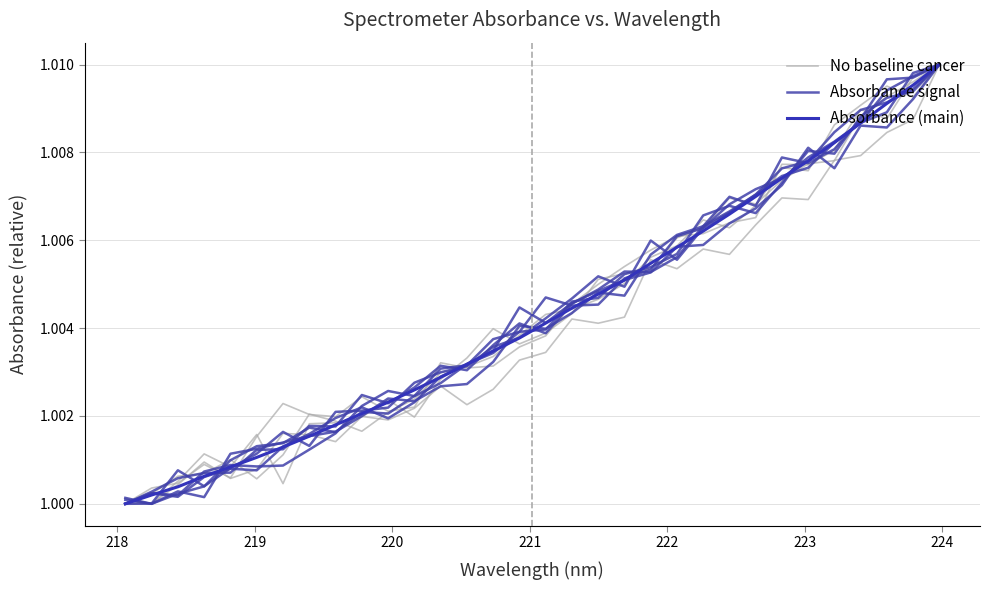

Reading left to right, list all the values displayed in this chart.

No baseline cancer: 1.0	1.0	1.0	1.0	1.0	1.0	1.0	1.0	1.0	1.0	1.0	1.0	1.0	1.0	1.0	1.0	1.0	1.0	1.0	1.0	1.0	1.0	1.0	1.0	1.0	1.0	1.0	1.0	1.0	1.0	1.0	1.0
Absorbance signal: 1.0	1.0	1.0	1.0	1.0	1.0	1.0	1.0	1.0	1.0	1.0	1.0	1.0	1.0	1.0	1.0	1.0	1.0	1.0	1.0	1.0	1.0	1.0	1.0	1.0	1.0	1.0	1.0	1.0	1.0	1.0	1.0
Absorbance (main): 1.0	1.0	1.0	1.0	1.0	1.0	1.0	1.0	1.0	1.0	1.0	1.0	1.0	1.0	1.0	1.0	1.0	1.0	1.0	1.0	1.0	1.0	1.0	1.0	1.0	1.0	1.0	1.0	1.0	1.0	1.0	1.0